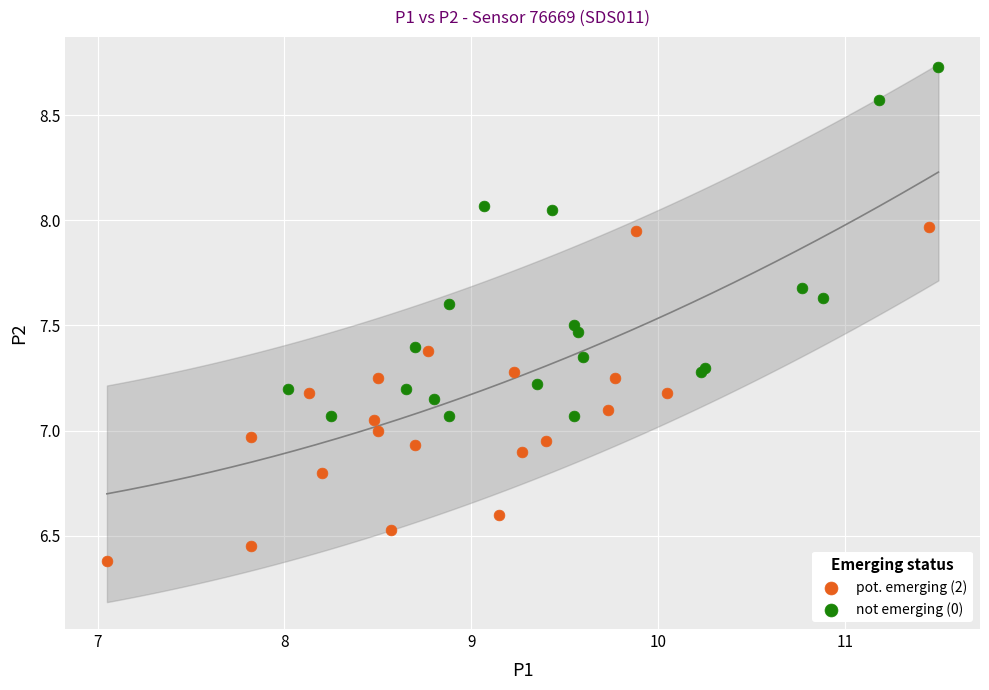

Which series contains the lowest Y value?

pot. emerging (2)